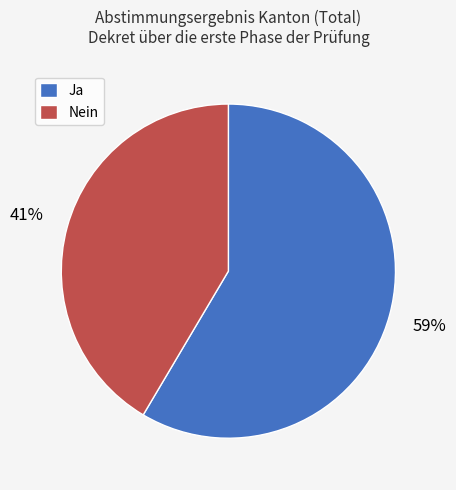

What is the majority slice?

Ja